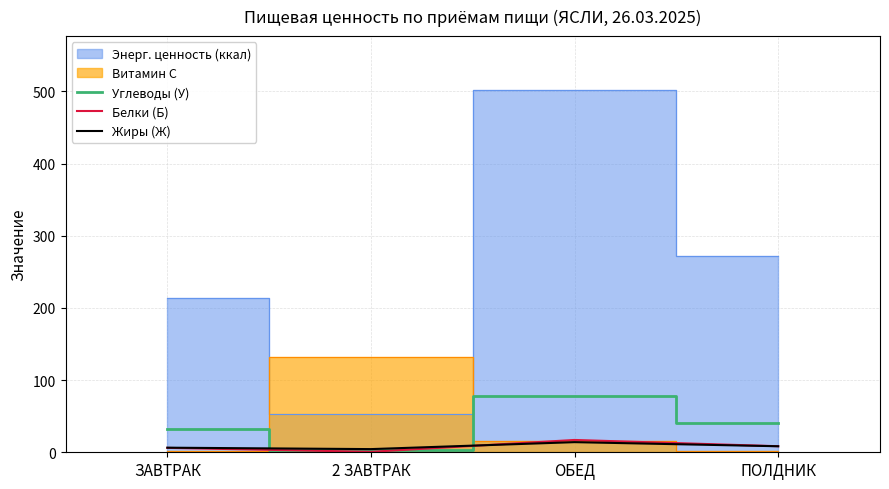

What is the sum of the Жиры (Ж) values at ПОЛДНИК and 2 ЗАВТРАК?

12.7